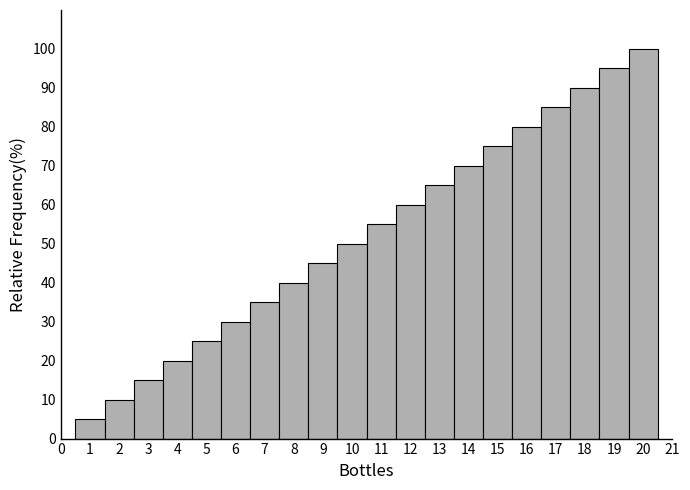

What is the height of the bar covering 7.5 to 8.5 on the x-axis? The values are not printed on the chart, so give them approximately, as read against the axis.

40